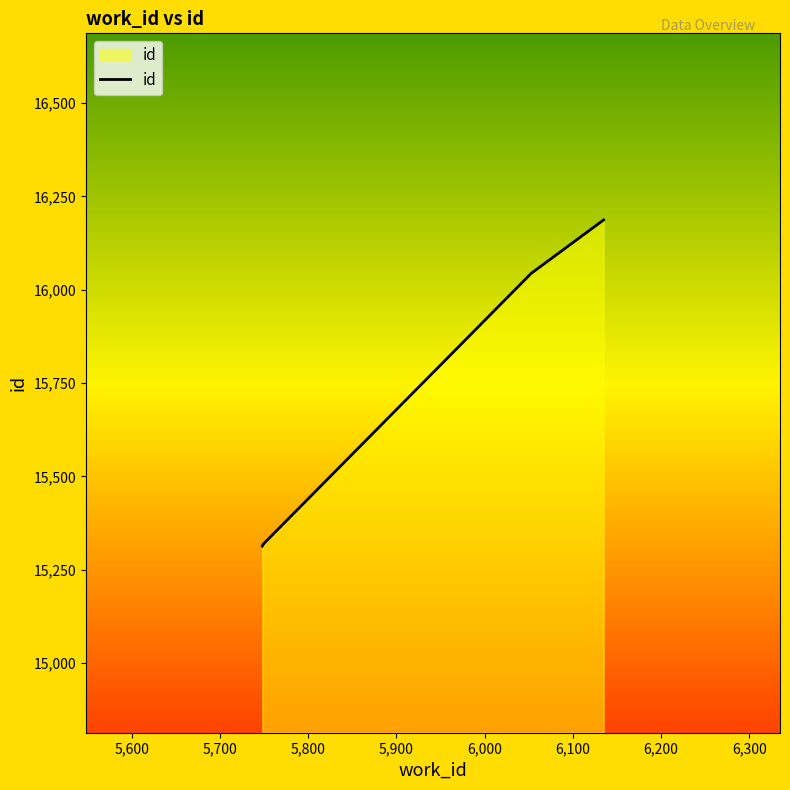

What is the average value?

15636